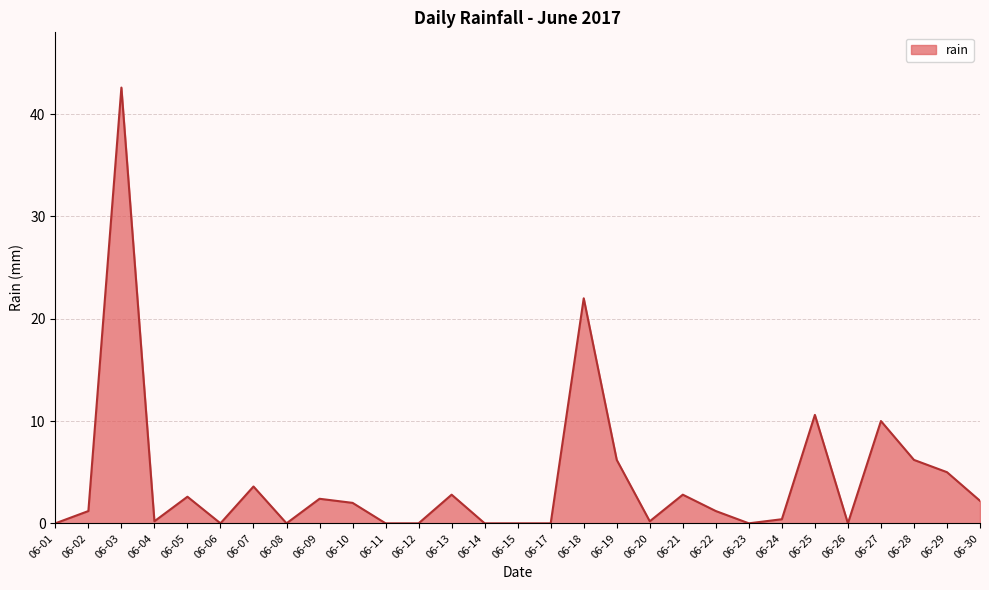

Reading left to right, extract all data points from this chart.

0.0	1.2	42.6	0.2	2.6	0.0	3.6	0.0	2.4	2.0	0.0	0.0	2.8	0.0	0.0	0.0	22.0	6.2	0.2	2.8	1.2	0.0	0.4	10.6	0.0	10.0	6.2	5.0	2.2